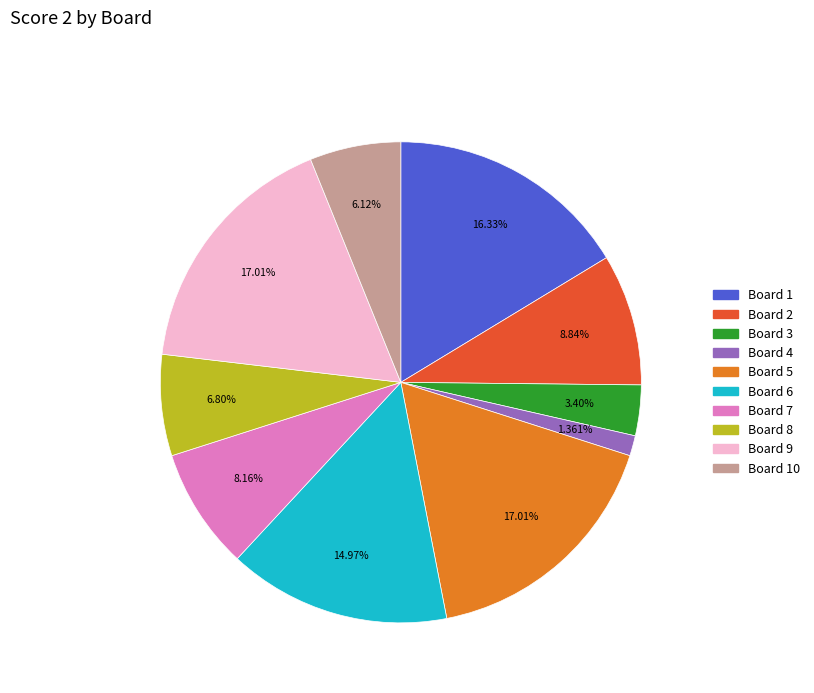

To the nearest percent, what is the average slice percentage?

10%